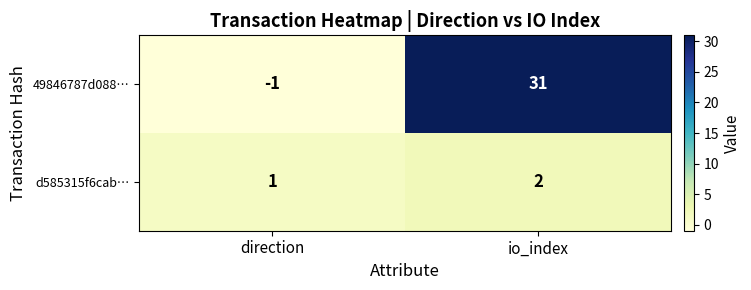

At which label does d585315f6cab… reach its peak?

io_index